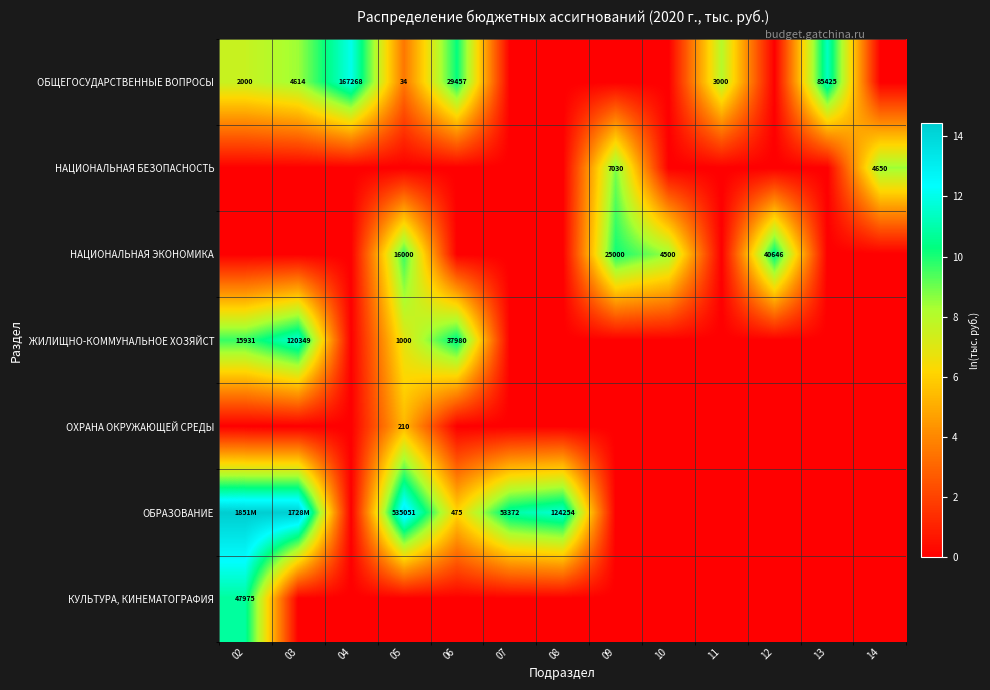

Which series has the largest total across all categories?

ОБРАЗОВАНИЕ